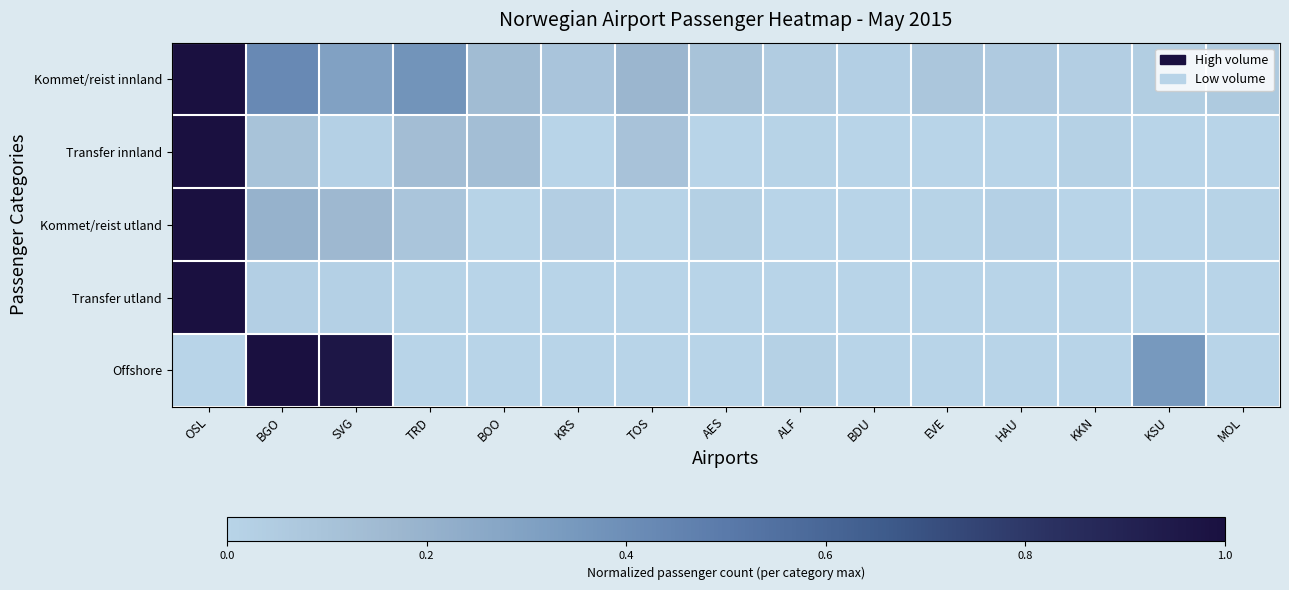

What is the total value across all series at BGO?

1.8